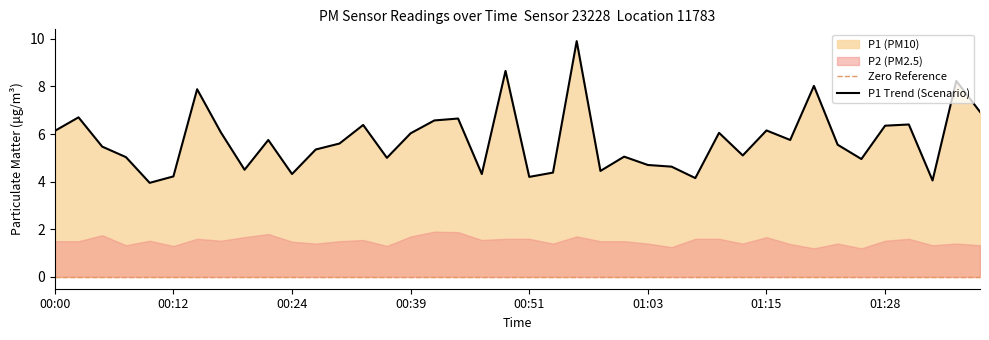

What position from the left is 00:12?

6